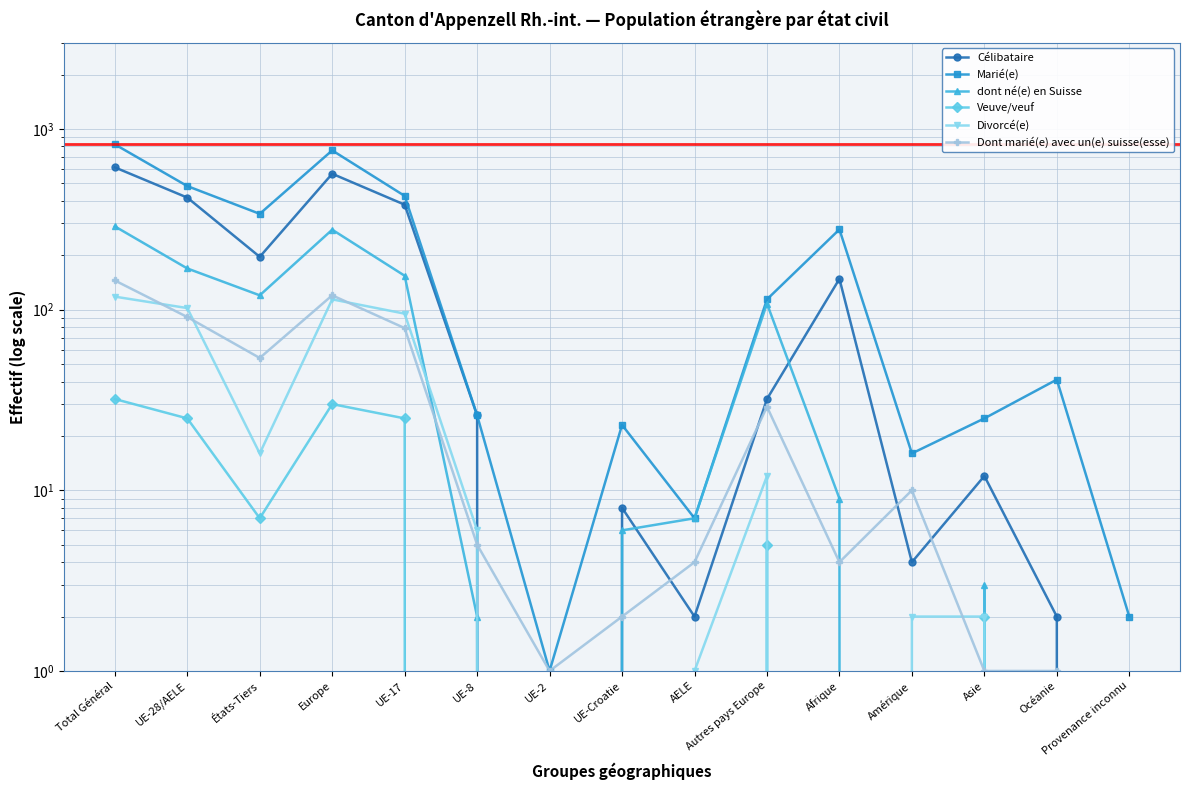

What is the difference between the maximum and minimum values in the Divorcé(e) series?

118